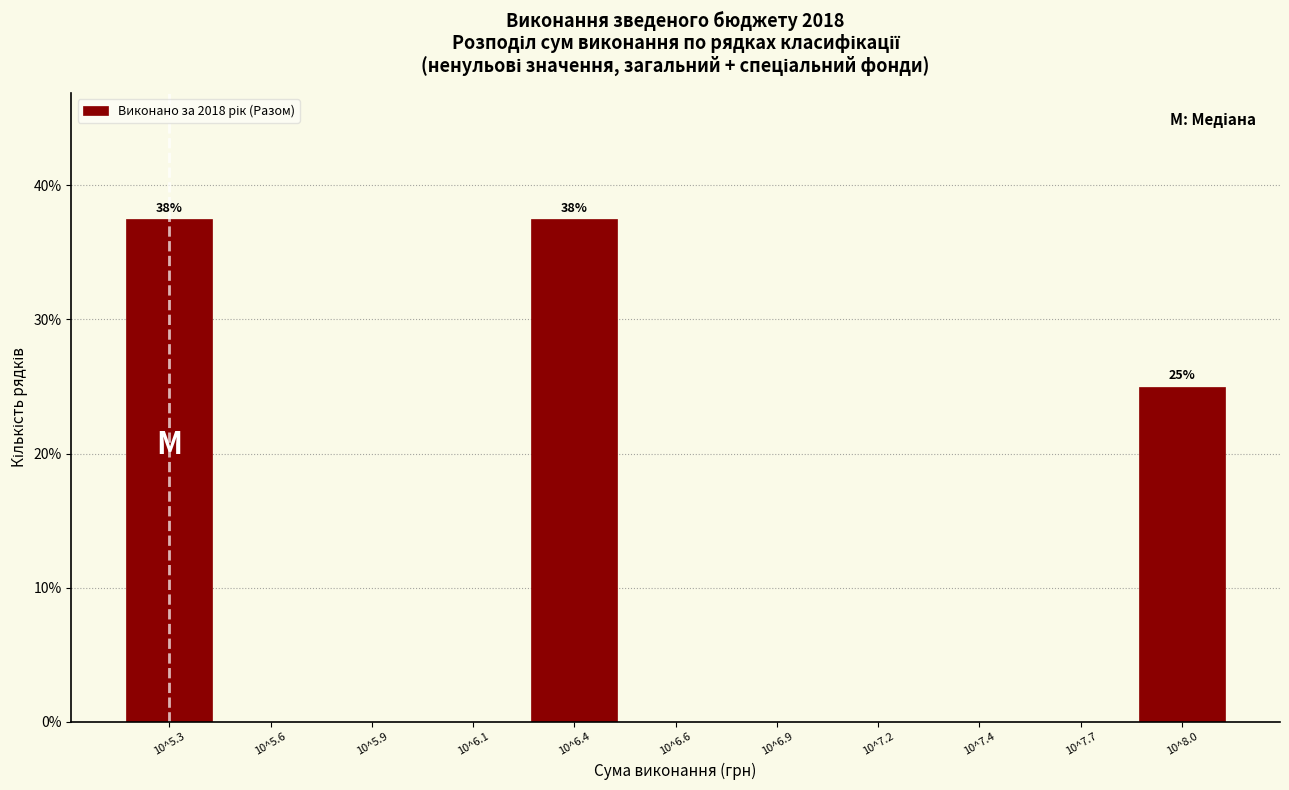

Reading left to right, what are all the values shown in this chart?

10^5.3=37.5	10^5.6=0.0	10^5.9=0.0	10^6.1=0.0	10^6.4=37.5	10^6.6=0.0	10^6.9=0.0	10^7.2=0.0	10^7.4=0.0	10^7.7=0.0	10^8.0=25.0